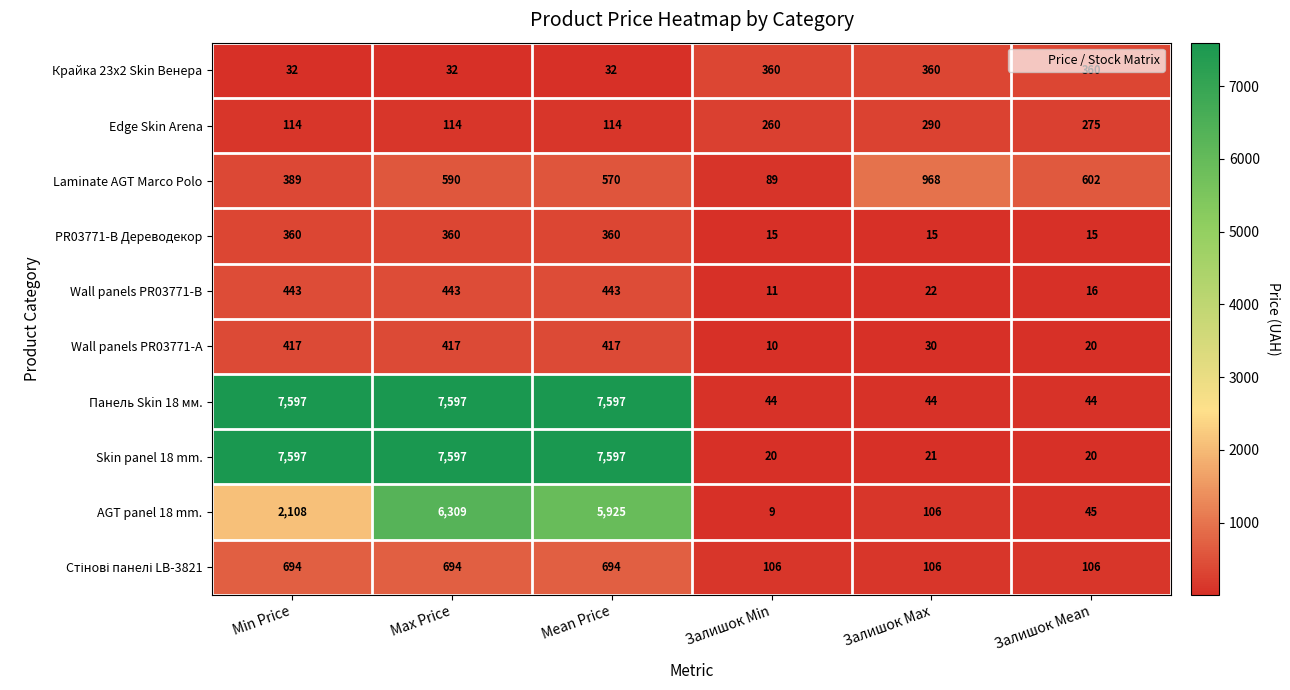

What value does the PR03771-B Дереводекор series have at Залишок Max?

15